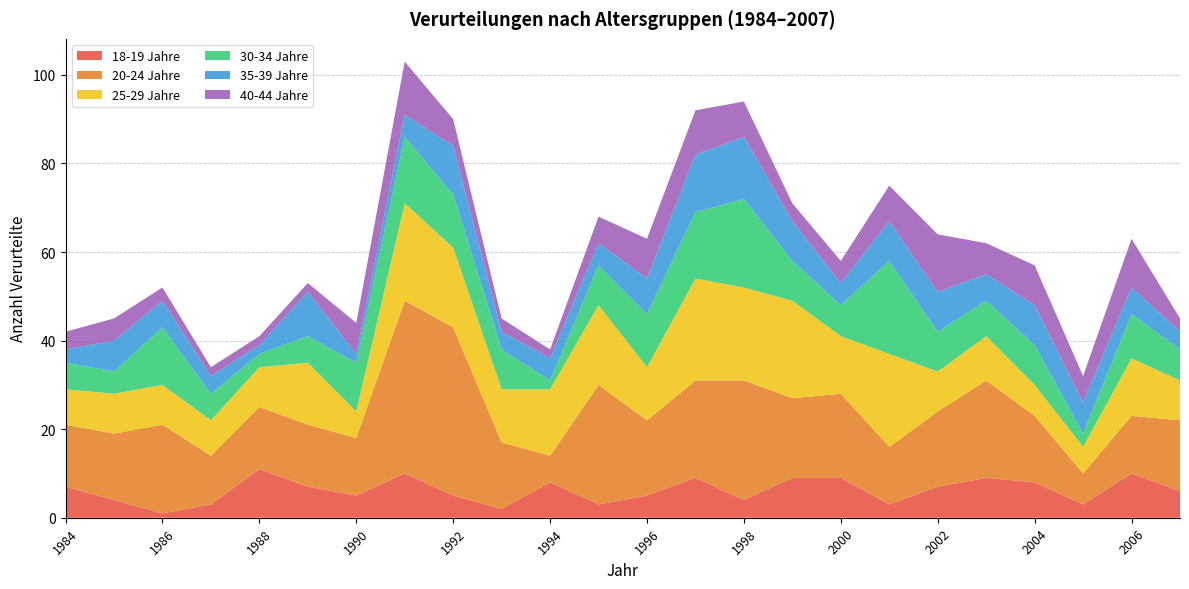

Reading left to right, extract all data points from this chart.

18-19 Jahre: 7	4	1	3	11	7	5	10	5	2	8	3	5	9	4	9	9	3	7	9	8	3	10	6
20-24 Jahre: 14	15	20	11	14	14	13	39	38	15	6	27	17	22	27	18	19	13	17	22	15	7	13	16
25-29 Jahre: 8	9	9	8	9	14	6	22	18	12	15	18	12	23	21	22	13	21	9	10	7	6	13	9
30-34 Jahre: 6	5	13	6	3	6	11	15	12	9	2	9	12	15	20	9	7	21	9	8	9	3	10	7
35-39 Jahre: 3	7	6	4	2	10	2	5	11	4	5	5	8	13	14	9	5	9	9	6	9	7	6	4
40-44 Jahre: 4	5	3	2	2	2	7	12	6	3	2	6	9	10	8	4	5	8	13	7	9	6	11	3